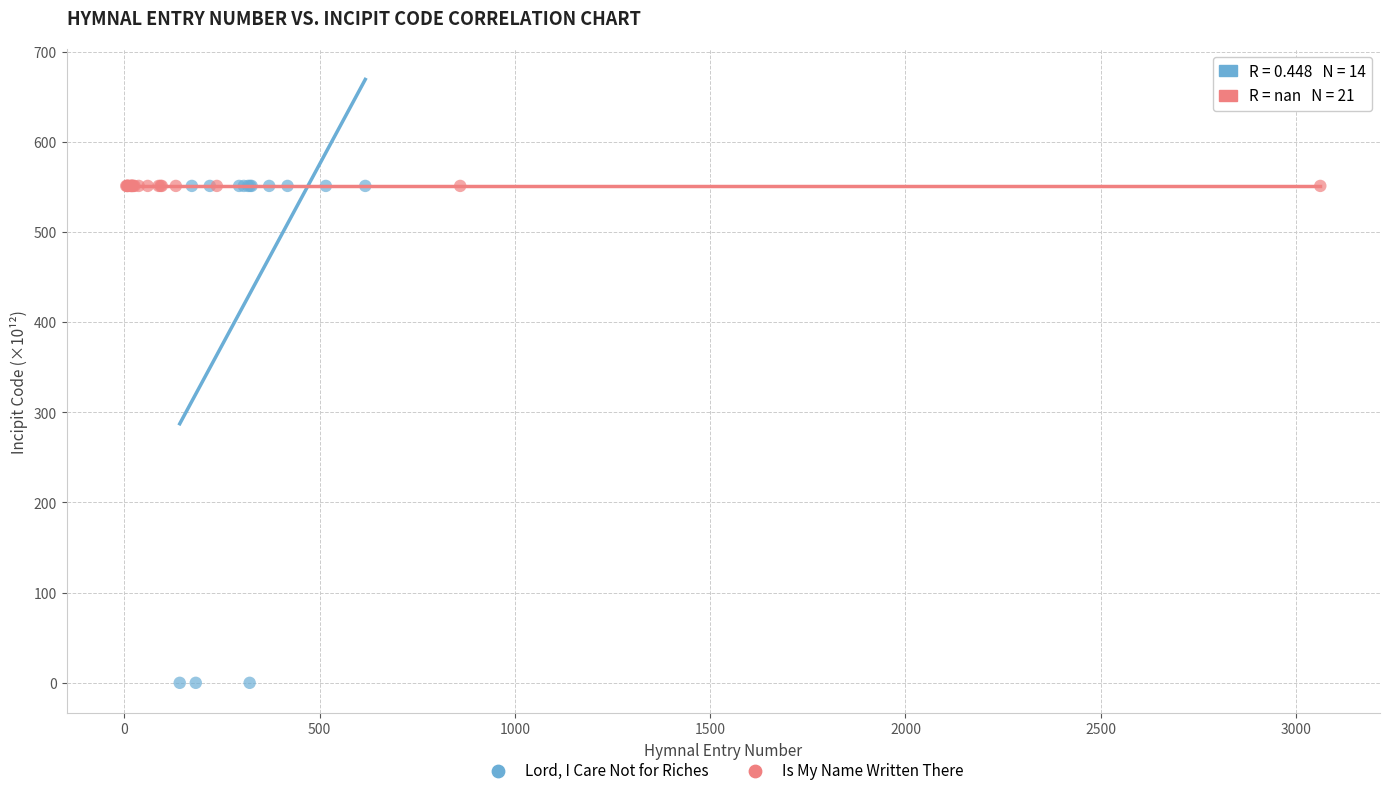

Which series contains the lowest Y value?

Lord, I Care Not for Riches